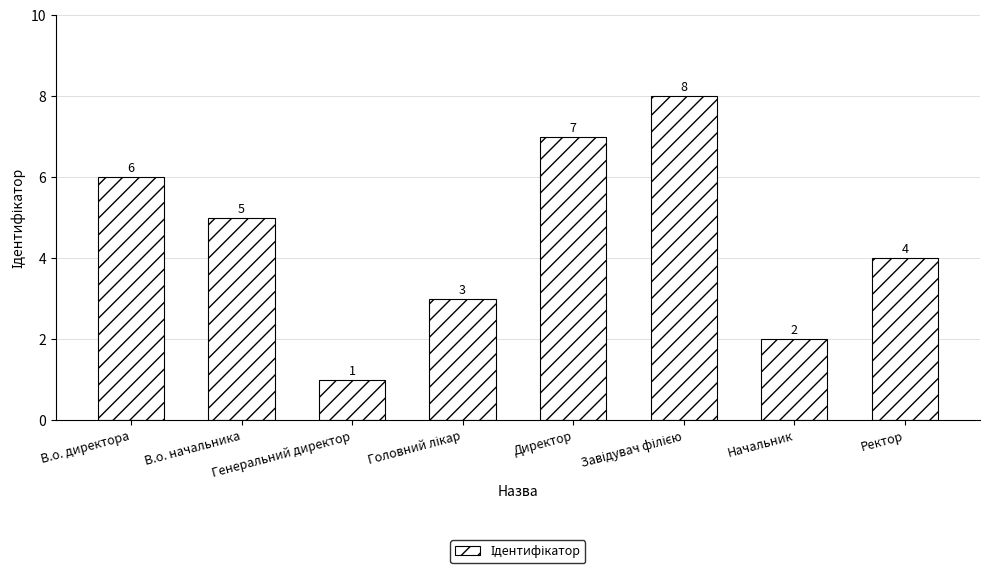

What is the label of the 1st bar from the left?

В.о. директора